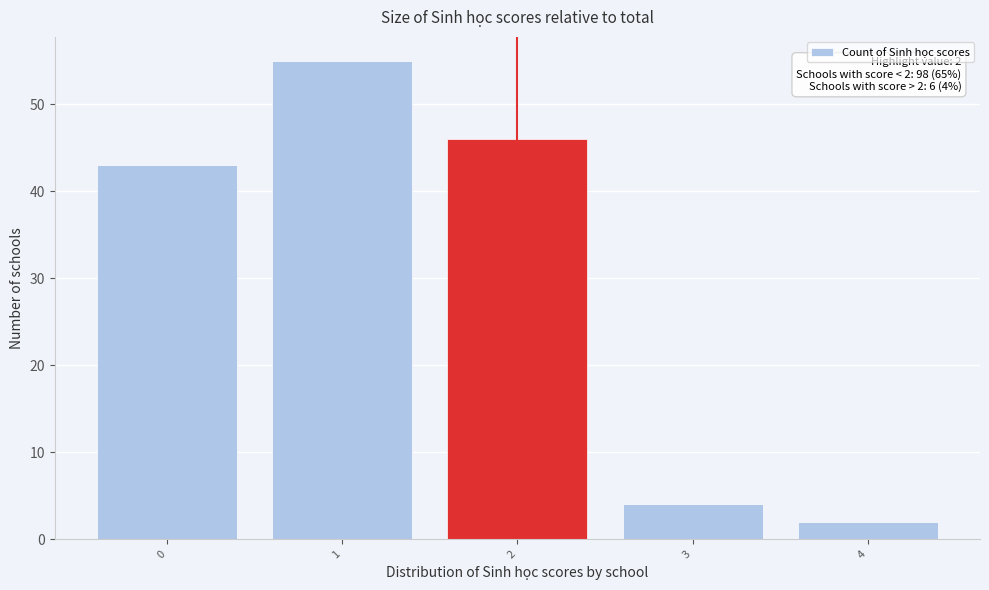

Reading left to right, transcribe all the data shown in this chart.

0=43	1=55	2=46	3=4	4=2